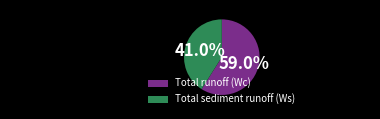

Approximately how many times larger is the value at Total runoff (Wc) compared to Total sediment runoff (Ws)?

1.4